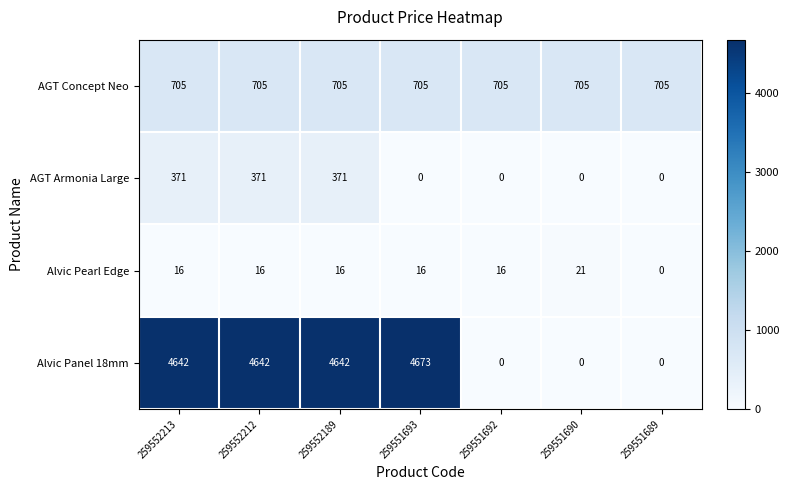

Reading right to left, what are all the values shown in this chart?

AGT Concept Neo: 259551689=705	259551690=705	259551692=705	259551693=705	259552189=705	259552212=705	259552213=705
AGT Armonia Large: 259551689=0	259551690=0	259551692=0	259551693=0	259552189=371	259552212=371	259552213=371
Alvic Pearl Edge: 259551689=0	259551690=21	259551692=16	259551693=16	259552189=16	259552212=16	259552213=16
Alvic Panel 18mm: 259551689=0	259551690=0	259551692=0	259551693=4673	259552189=4642	259552212=4642	259552213=4642